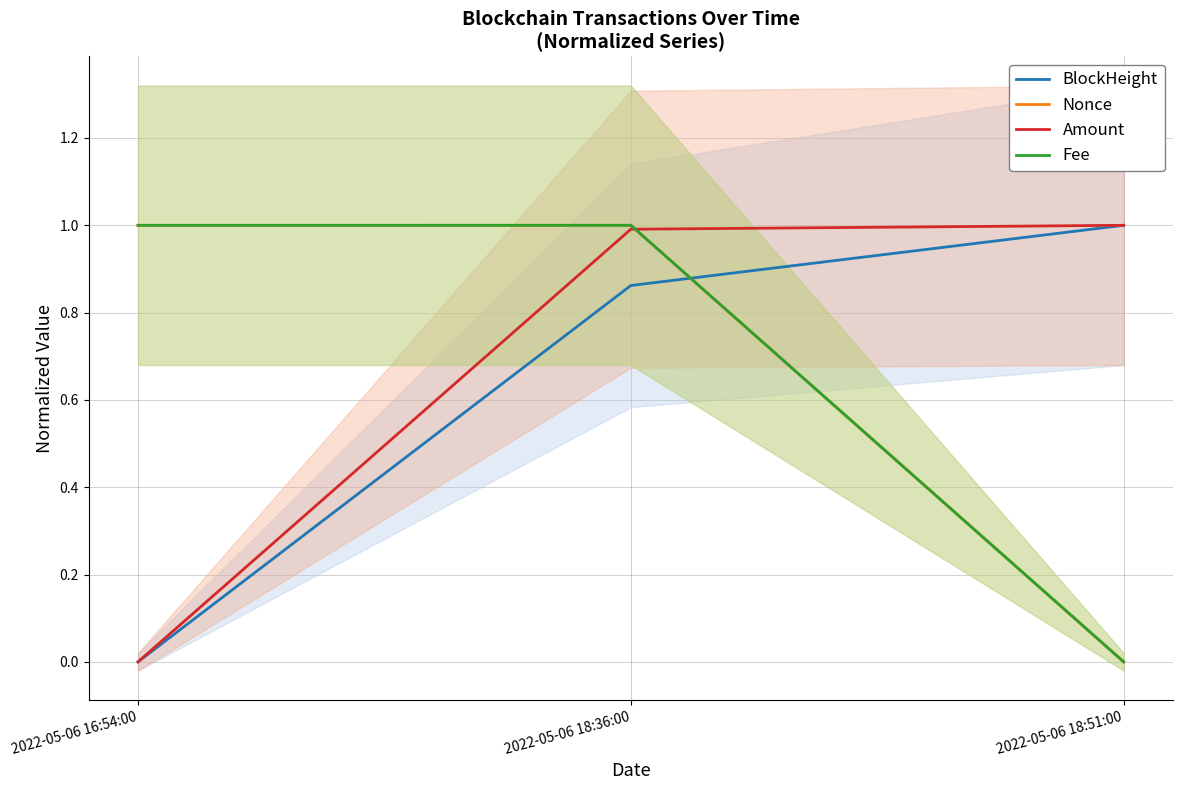

Where is Amount nearest to the value 0?

2022-05-06 16:54:00